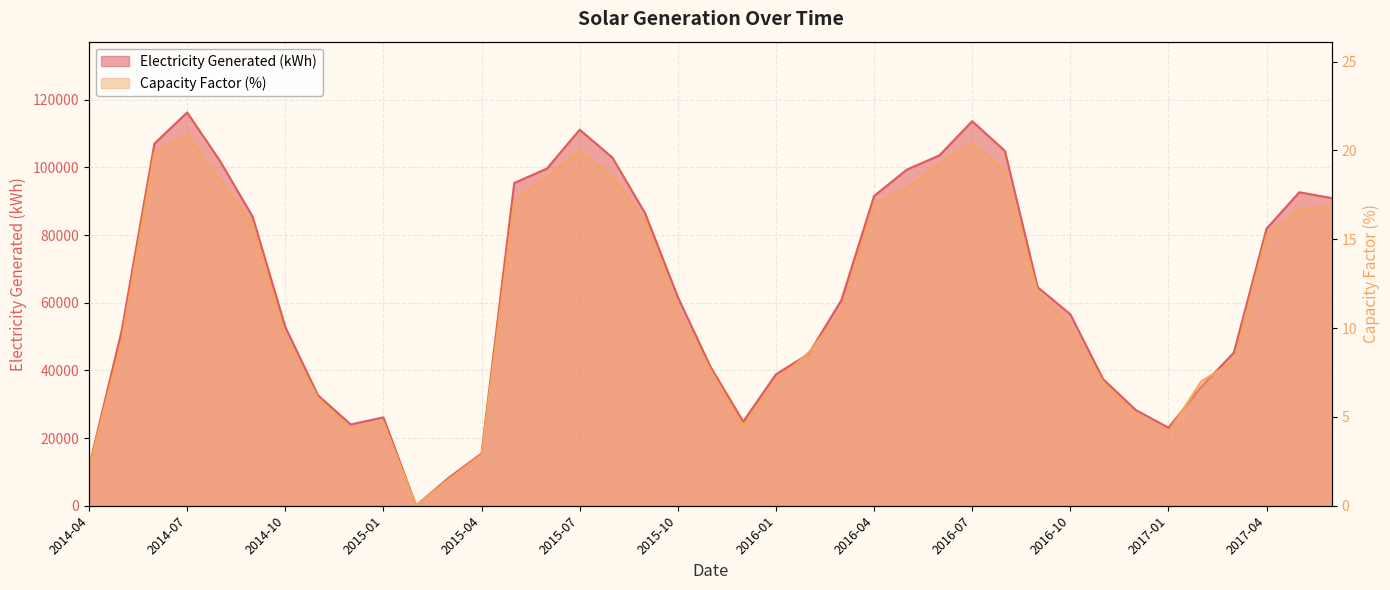

What is the label of the 21st point from the right?

2015-10